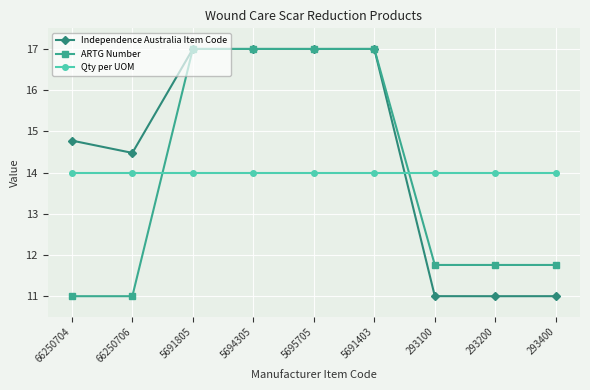

Which series ends up on top after the final intersection of Independence Australia Item Code and Qty per UOM?

Qty per UOM